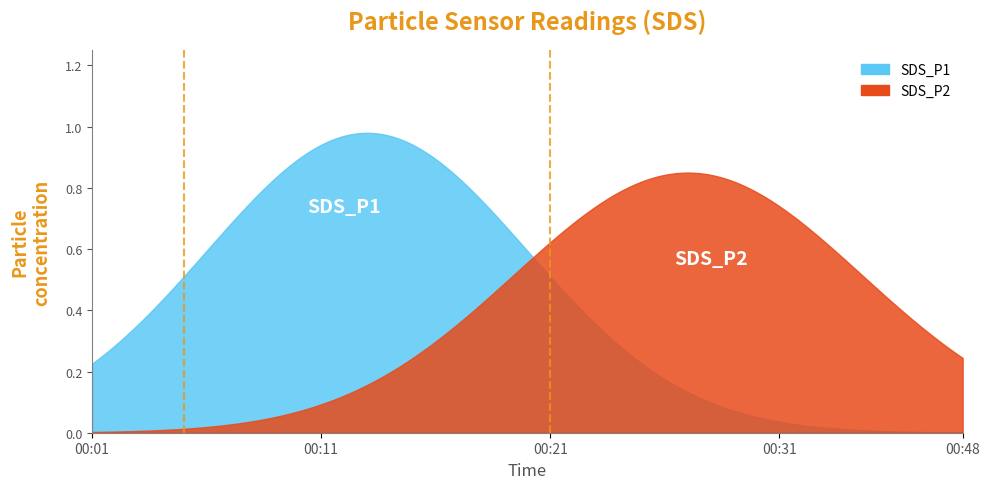

What is the total value across all series at 00:45?

0.2